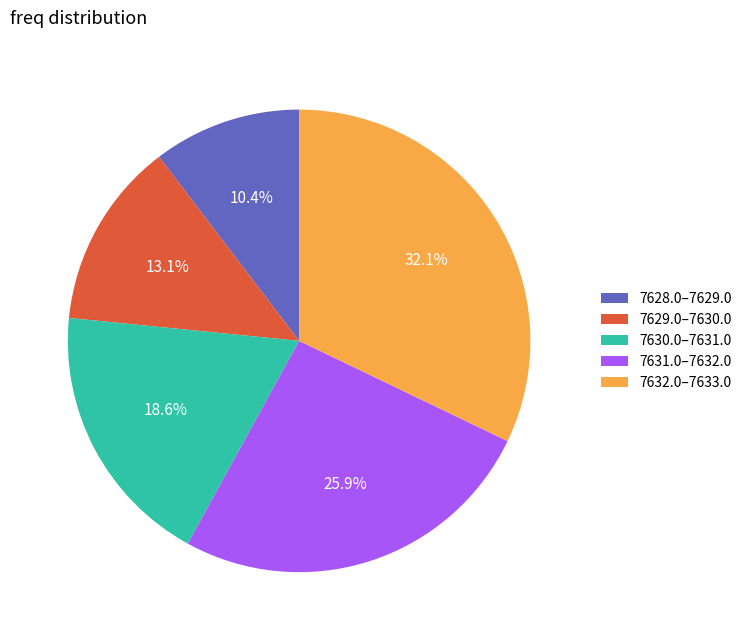

Is there a majority slice in this chart?

No